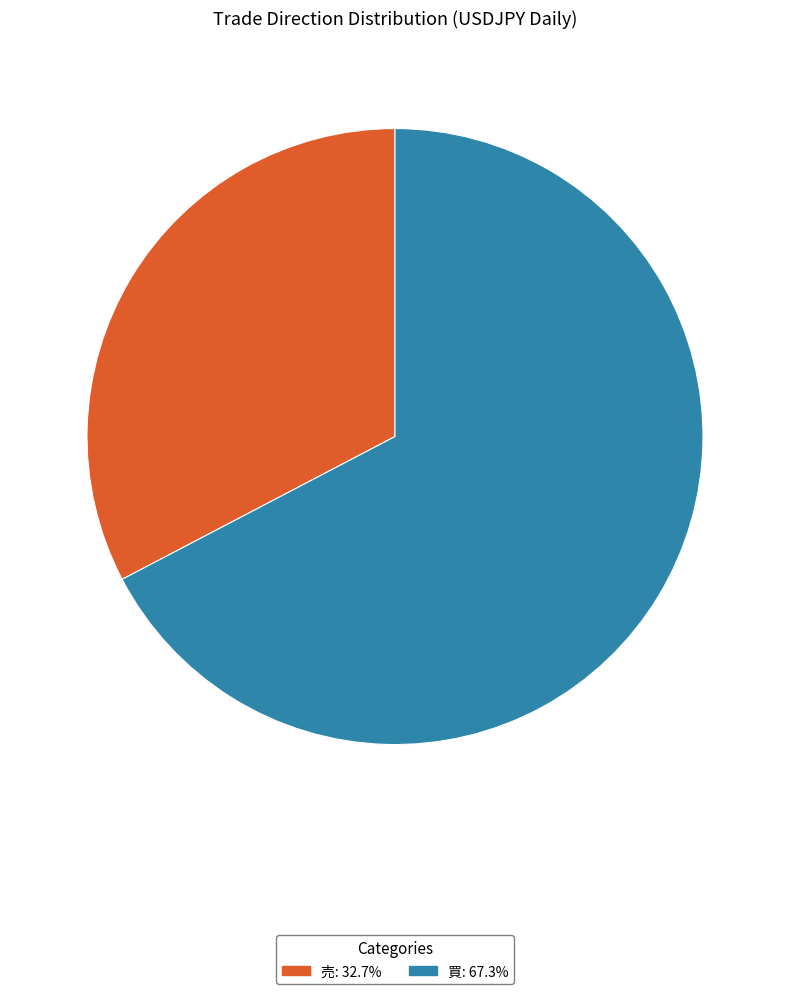

Count the number of slices in the pie.

2